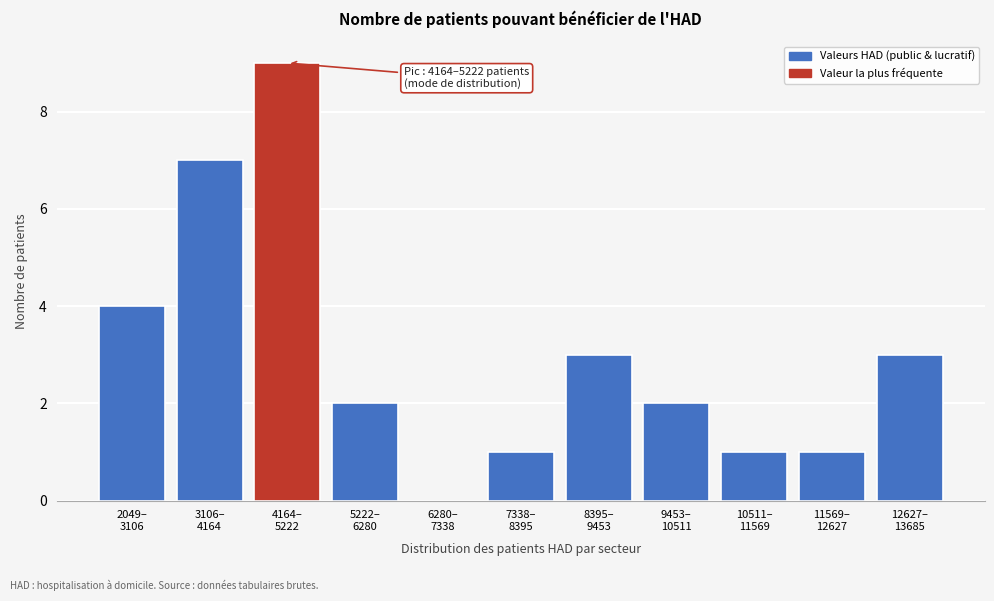

What is the sum of all values?

33